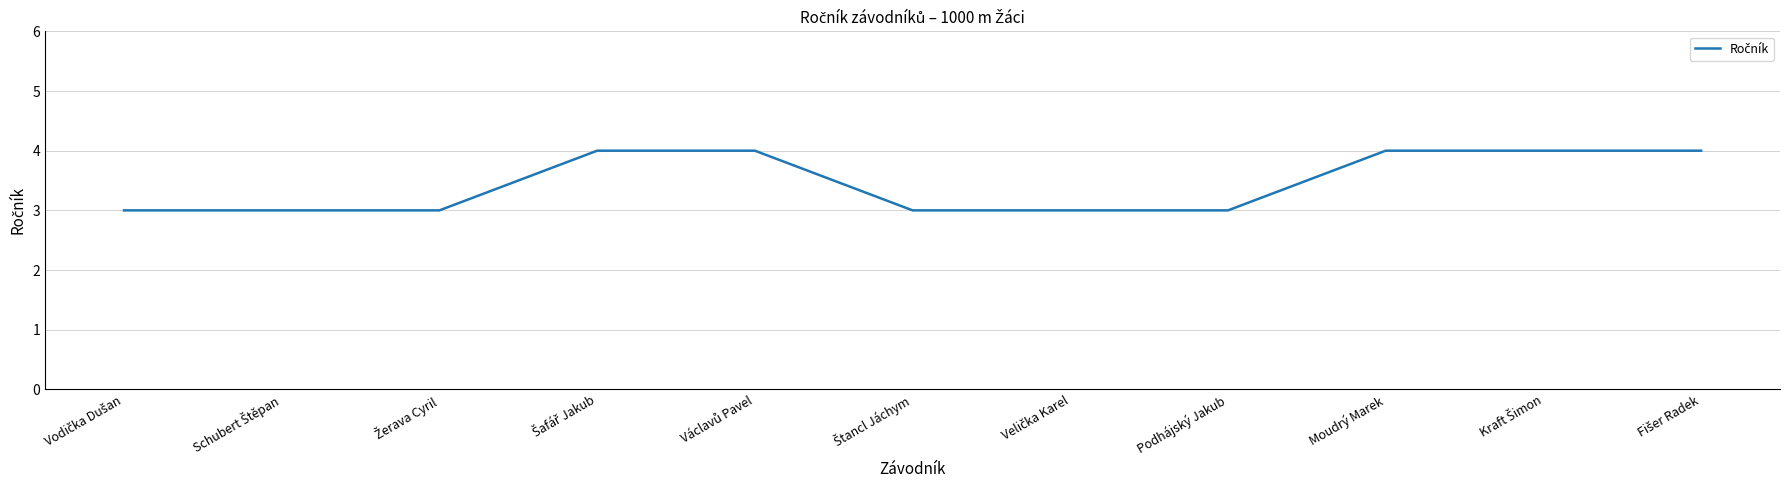

True or false: the data shows 4 at Podhájský Jakub.

False